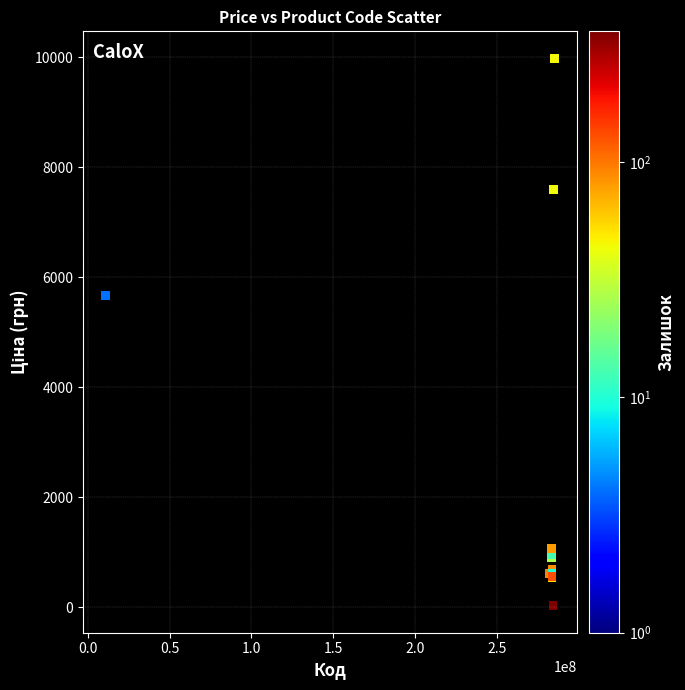

What Y value in the scatter plot is closest to 5003?

5673.8